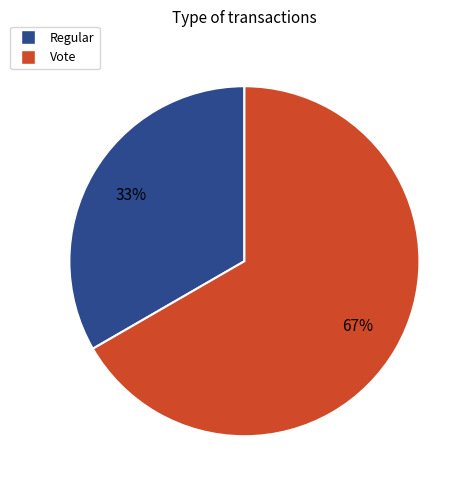

To the nearest percent, what is the combined percentage of Vote and Regular?

100%